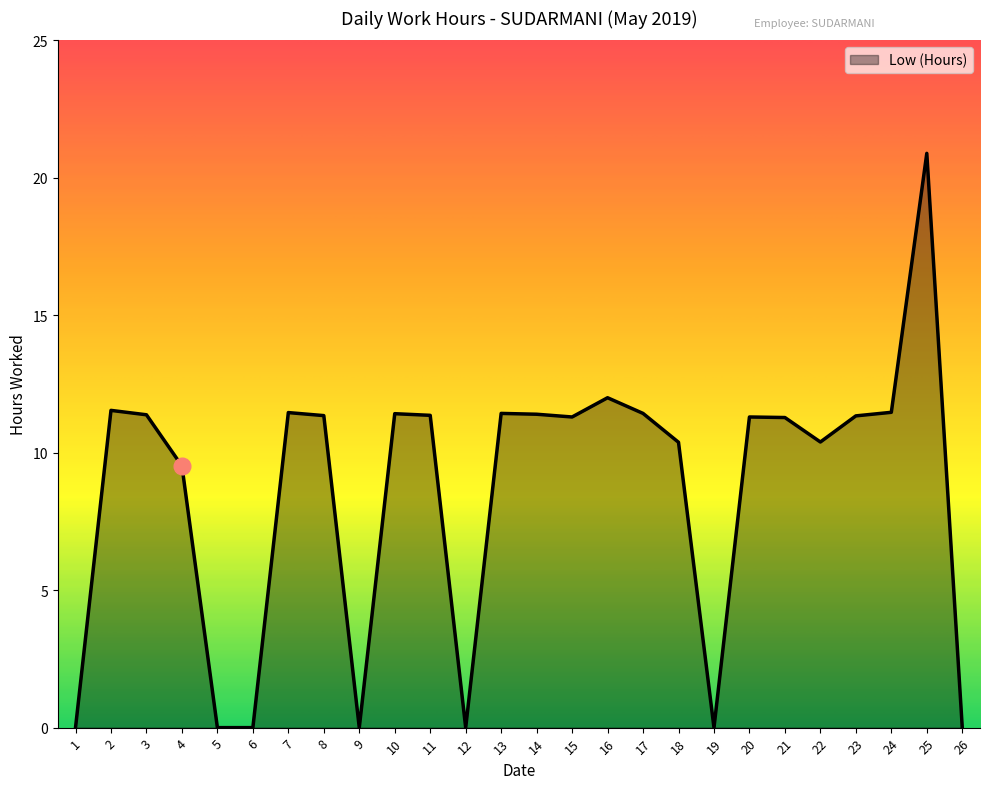

Which has a higher value, 22 or 25?

25